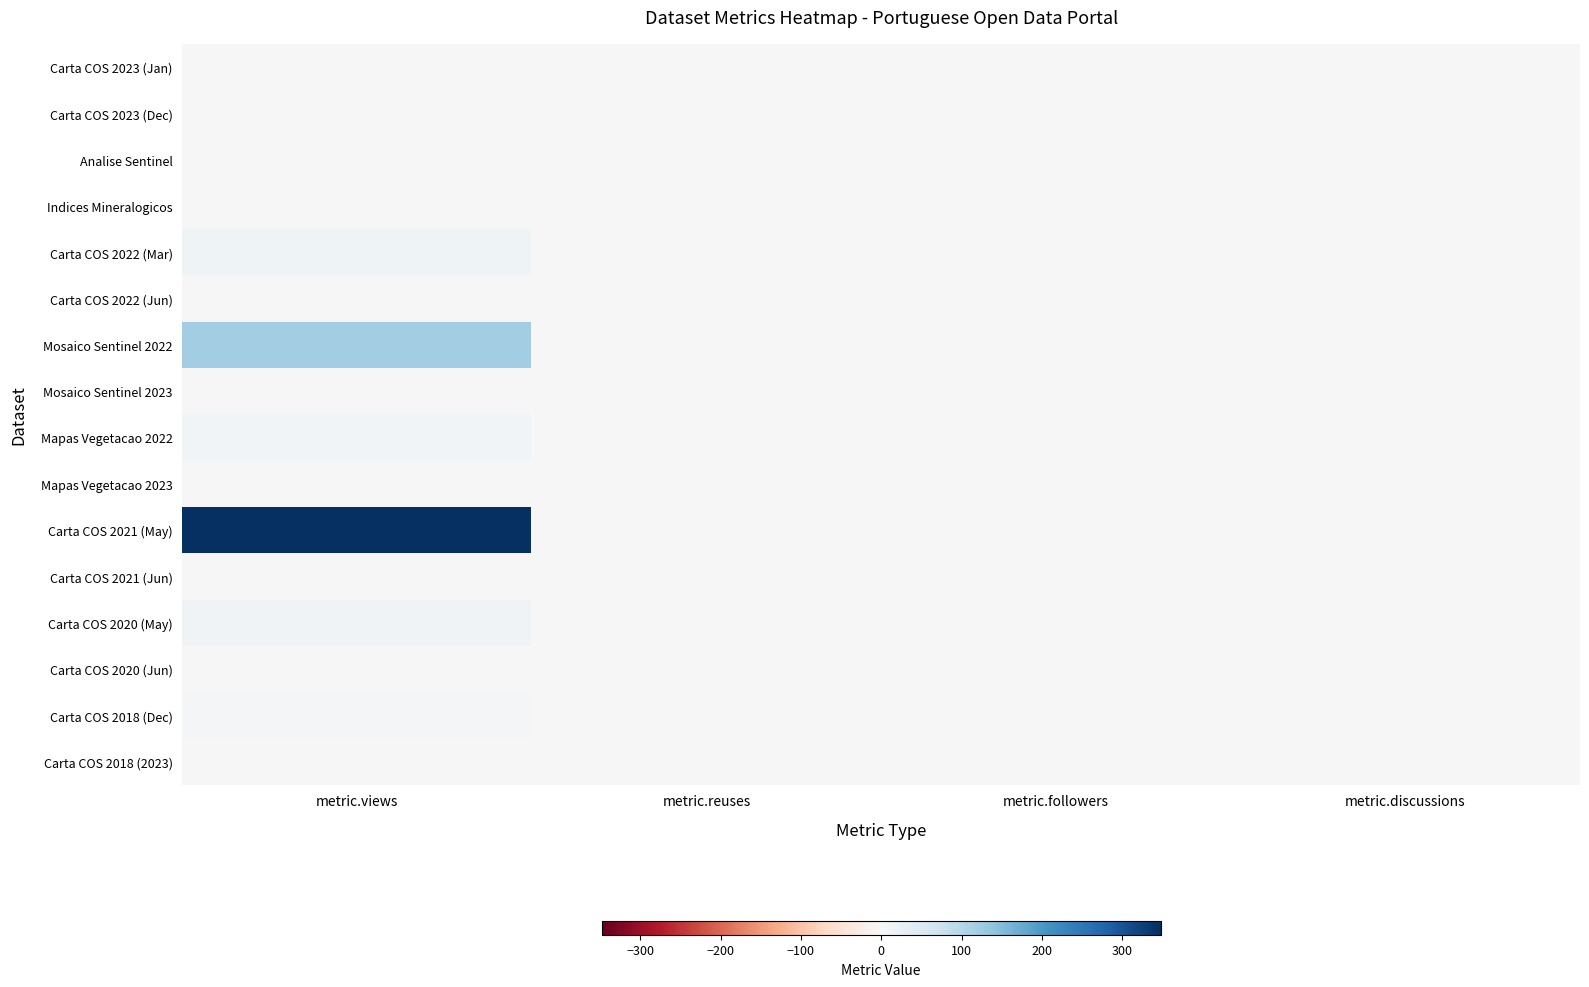

At metric.reuses, list the series in order from smallest to largest.

Carta COS 2023 (Jan), Carta COS 2023 (Dec), Analise Sentinel, Indices Mineralogicos, Carta COS 2022 (Mar), Carta COS 2022 (Jun), Mosaico Sentinel 2022, Mosaico Sentinel 2023, Mapas Vegetacao 2022, Mapas Vegetacao 2023, Carta COS 2021 (May), Carta COS 2021 (Jun), Carta COS 2020 (May), Carta COS 2020 (Jun), Carta COS 2018 (Dec), Carta COS 2018 (2023)